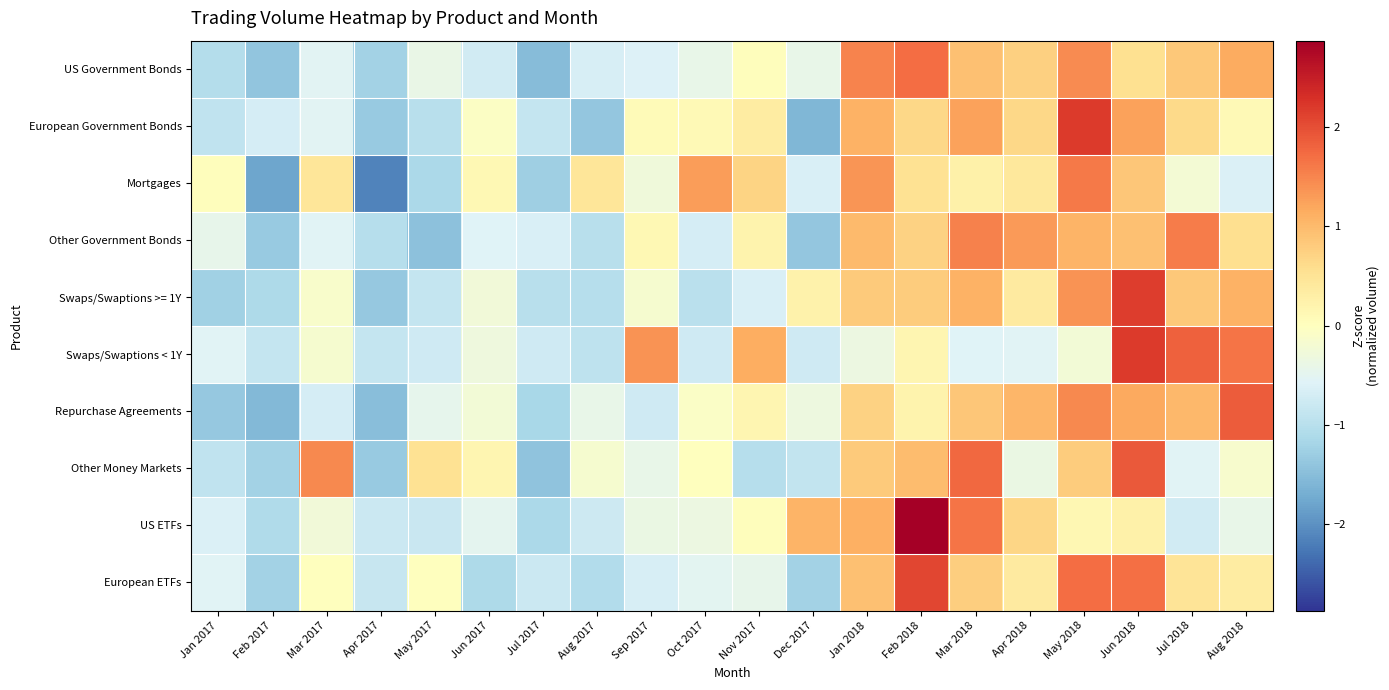

Reading left to right, list all the values displayed in this chart.

US Government Bonds: Jan 2017=-1.0	Feb 2017=-1.4	Mar 2017=-0.5	Apr 2017=-1.2	May 2017=-0.4	Jun 2017=-0.7	Jul 2017=-1.5	Aug 2017=-0.7	Sep 2017=-0.6	Oct 2017=-0.4	Nov 2017=0.0	Dec 2017=-0.4	Jan 2018=1.5	Feb 2018=1.7	Mar 2018=0.9	Apr 2018=0.7	May 2018=1.4	Jun 2018=0.5	Jul 2018=0.8	Aug 2018=1.2
European Government Bonds: Jan 2017=-0.9	Feb 2017=-0.7	Mar 2017=-0.5	Apr 2017=-1.3	May 2017=-1.0	Jun 2017=-0.0	Jul 2017=-0.9	Aug 2017=-1.4	Sep 2017=0.1	Oct 2017=0.1	Nov 2017=0.4	Dec 2017=-1.6	Jan 2018=1.1	Feb 2018=0.7	Mar 2018=1.2	Apr 2018=0.7	May 2018=2.2	Jun 2018=1.2	Jul 2018=0.6	Aug 2018=0.1
Mortgages: Jan 2017=0.0	Feb 2017=-1.8	Mar 2017=0.5	Apr 2017=-2.2	May 2017=-1.1	Jun 2017=0.1	Jul 2017=-1.3	Aug 2017=0.5	Sep 2017=-0.3	Oct 2017=1.3	Nov 2017=0.7	Dec 2017=-0.6	Jan 2018=1.4	Feb 2018=0.5	Mar 2018=0.3	Apr 2018=0.4	May 2018=1.6	Jun 2018=0.9	Jul 2018=-0.2	Aug 2018=-0.6
Other Government Bonds: Jan 2017=-0.4	Feb 2017=-1.3	Mar 2017=-0.5	Apr 2017=-1.0	May 2017=-1.5	Jun 2017=-0.6	Jul 2017=-0.6	Aug 2017=-1.0	Sep 2017=0.1	Oct 2017=-0.7	Nov 2017=0.2	Dec 2017=-1.4	Jan 2018=1.0	Feb 2018=0.7	Mar 2018=1.5	Apr 2018=1.3	May 2018=1.1	Jun 2018=0.9	Jul 2018=1.6	Aug 2018=0.6
Swaps/Swaptions >= 1Y: Jan 2017=-1.3	Feb 2017=-1.1	Mar 2017=-0.1	Apr 2017=-1.4	May 2017=-0.9	Jun 2017=-0.3	Jul 2017=-1.0	Aug 2017=-1.0	Sep 2017=-0.2	Oct 2017=-1.0	Nov 2017=-0.6	Dec 2017=0.2	Jan 2018=0.8	Feb 2018=0.8	Mar 2018=1.1	Apr 2018=0.4	May 2018=1.4	Jun 2018=2.2	Jul 2018=0.8	Aug 2018=1.1
Swaps/Swaptions < 1Y: Jan 2017=-0.5	Feb 2017=-0.9	Mar 2017=-0.2	Apr 2017=-0.9	May 2017=-0.8	Jun 2017=-0.3	Jul 2017=-0.7	Aug 2017=-0.9	Sep 2017=1.4	Oct 2017=-0.8	Nov 2017=1.1	Dec 2017=-0.8	Jan 2018=-0.3	Feb 2018=0.2	Mar 2018=-0.6	Apr 2018=-0.6	May 2018=-0.2	Jun 2018=2.2	Jul 2018=1.8	Aug 2018=1.7
Repurchase Agreements: Jan 2017=-1.4	Feb 2017=-1.6	Mar 2017=-0.7	Apr 2017=-1.5	May 2017=-0.5	Jun 2017=-0.2	Jul 2017=-1.2	Aug 2017=-0.4	Sep 2017=-0.8	Oct 2017=-0.1	Nov 2017=0.2	Dec 2017=-0.3	Jan 2018=0.7	Feb 2018=0.2	Mar 2018=0.9	Apr 2018=1.1	May 2018=1.5	Jun 2018=1.2	Jul 2018=1.0	Aug 2018=1.9
Other Money Markets: Jan 2017=-0.9	Feb 2017=-1.2	Mar 2017=1.5	Apr 2017=-1.3	May 2017=0.5	Jun 2017=0.2	Jul 2017=-1.4	Aug 2017=-0.2	Sep 2017=-0.4	Oct 2017=0.0	Nov 2017=-1.0	Dec 2017=-0.9	Jan 2018=0.8	Feb 2018=1.0	Mar 2018=1.8	Apr 2018=-0.4	May 2018=0.8	Jun 2018=1.9	Jul 2018=-0.6	Aug 2018=-0.1
US ETFs: Jan 2017=-0.6	Feb 2017=-1.1	Mar 2017=-0.3	Apr 2017=-0.8	May 2017=-0.8	Jun 2017=-0.5	Jul 2017=-1.1	Aug 2017=-0.8	Sep 2017=-0.4	Oct 2017=-0.4	Nov 2017=0.0	Dec 2017=1.1	Jan 2018=1.1	Feb 2018=2.9	Mar 2018=1.7	Apr 2018=0.7	May 2018=0.1	Jun 2018=0.3	Jul 2018=-0.7	Aug 2018=-0.4
European ETFs: Jan 2017=-0.6	Feb 2017=-1.2	Mar 2017=0.0	Apr 2017=-0.8	May 2017=0.0	Jun 2017=-1.1	Jul 2017=-0.8	Aug 2017=-1.1	Sep 2017=-0.7	Oct 2017=-0.5	Nov 2017=-0.4	Dec 2017=-1.2	Jan 2018=0.9	Feb 2018=2.1	Mar 2018=0.8	Apr 2018=0.4	May 2018=1.7	Jun 2018=1.7	Jul 2018=0.5	Aug 2018=0.4